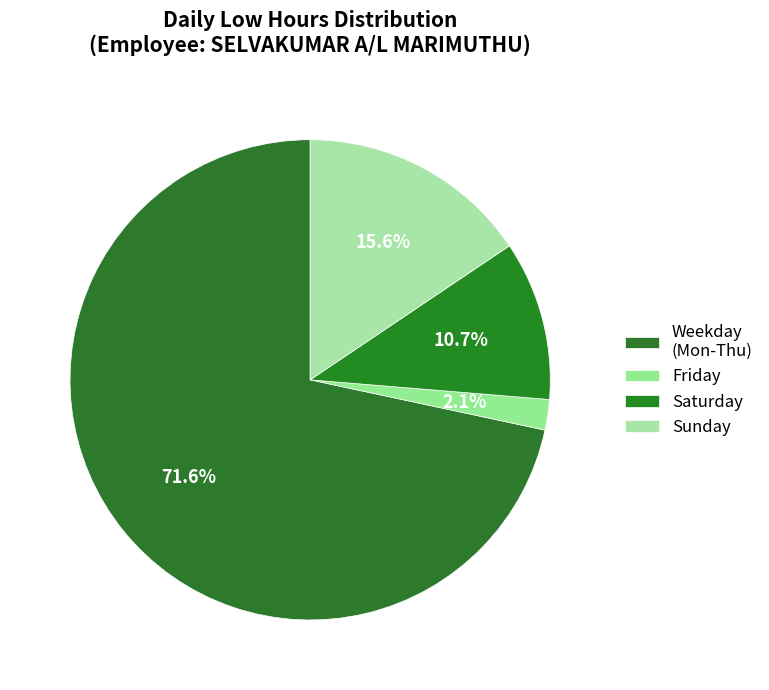

How many segments does this pie chart have?

4